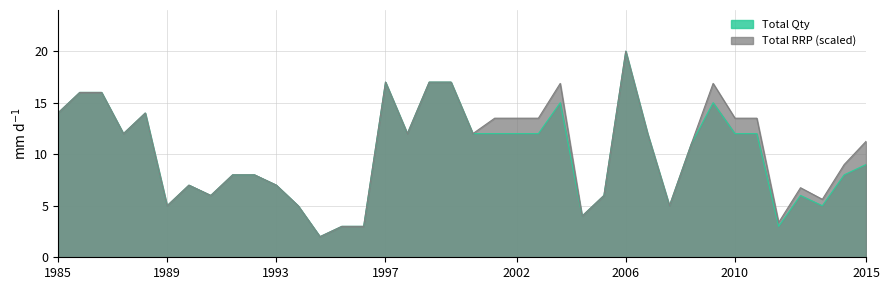

What is the value of the Total RRP point at the 2nd from the left?

16.0